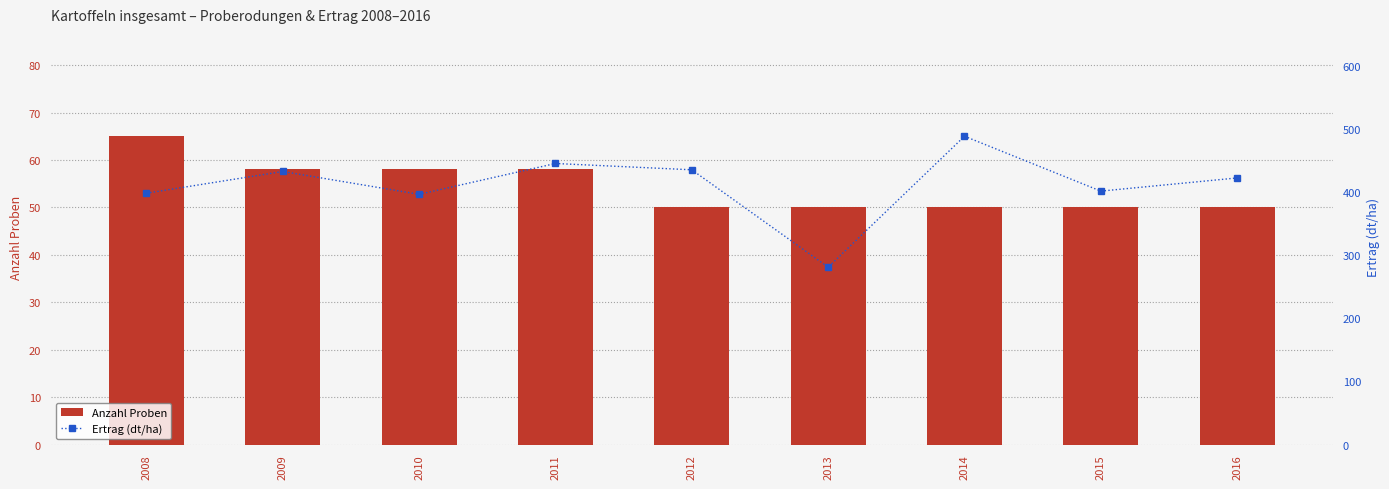

What is the sum of the Ertrag (dt/ha) values at 2012 and 2013?

716.6